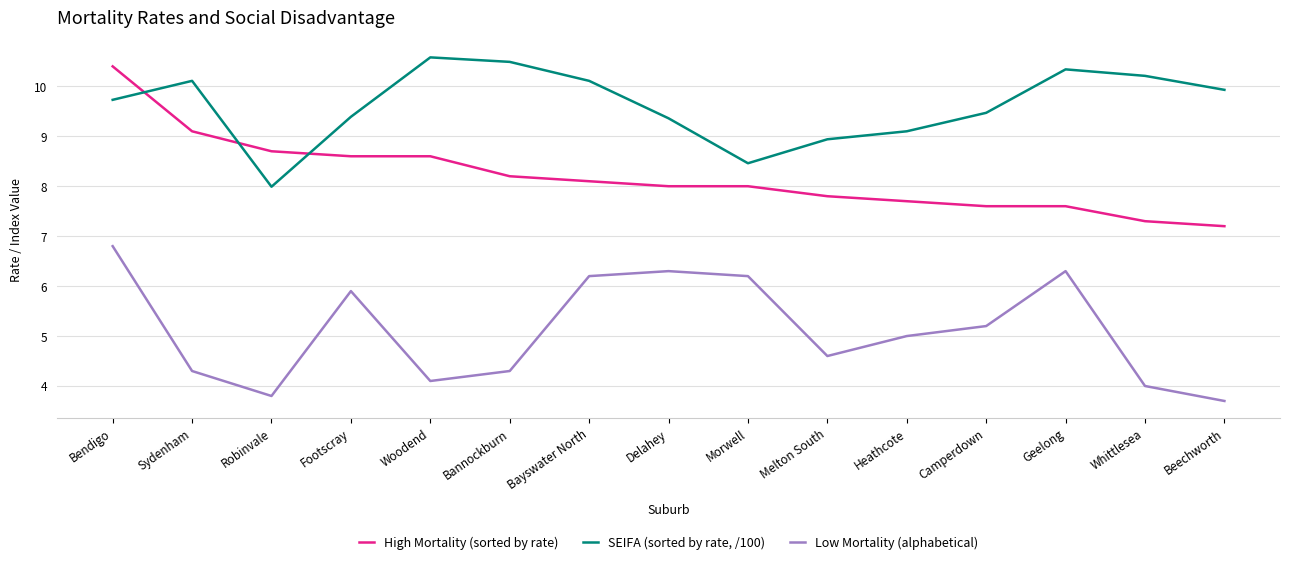

What is the maximum value for SEIFA (sorted by rate, /100)?

10.6